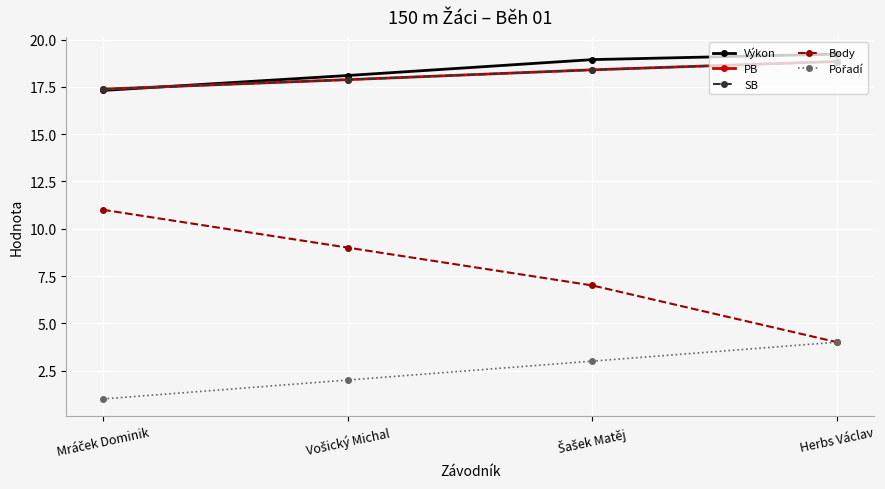

What is the maximum value shown in the chart?

19.2